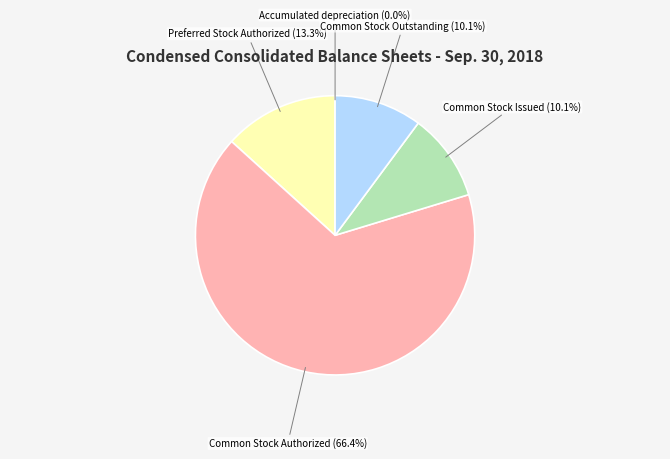

What is the majority slice?

Common Stock Authorized